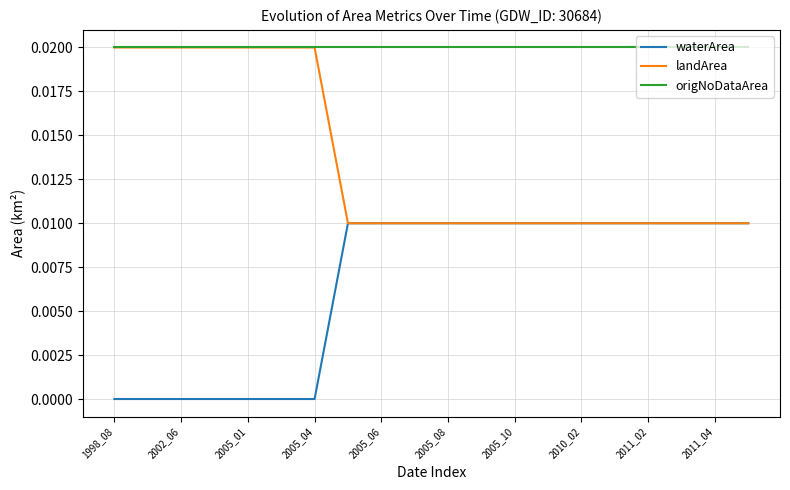

True or false: waterArea and origNoDataArea intersect in this chart.

False